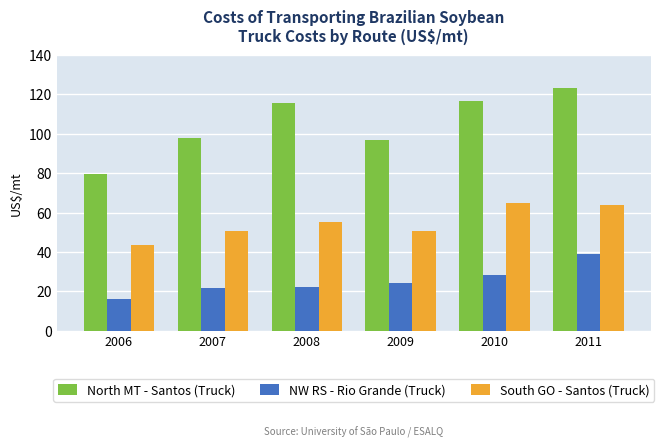

Which series has the largest total across all categories?

North MT - Santos (Truck)